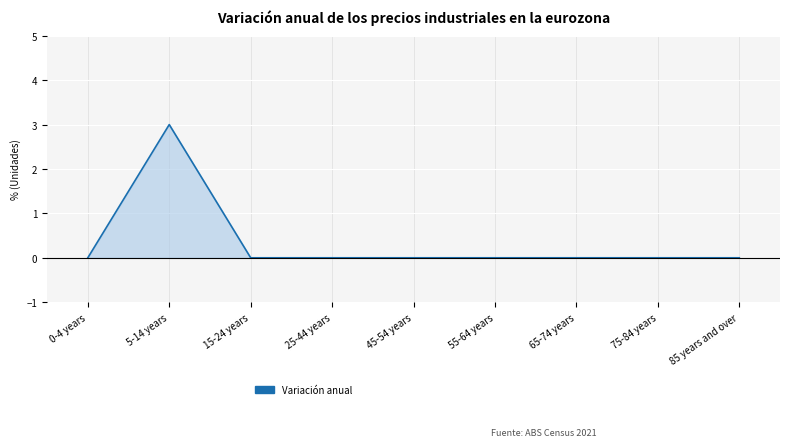

Count the values in the range 0 to 1.

8